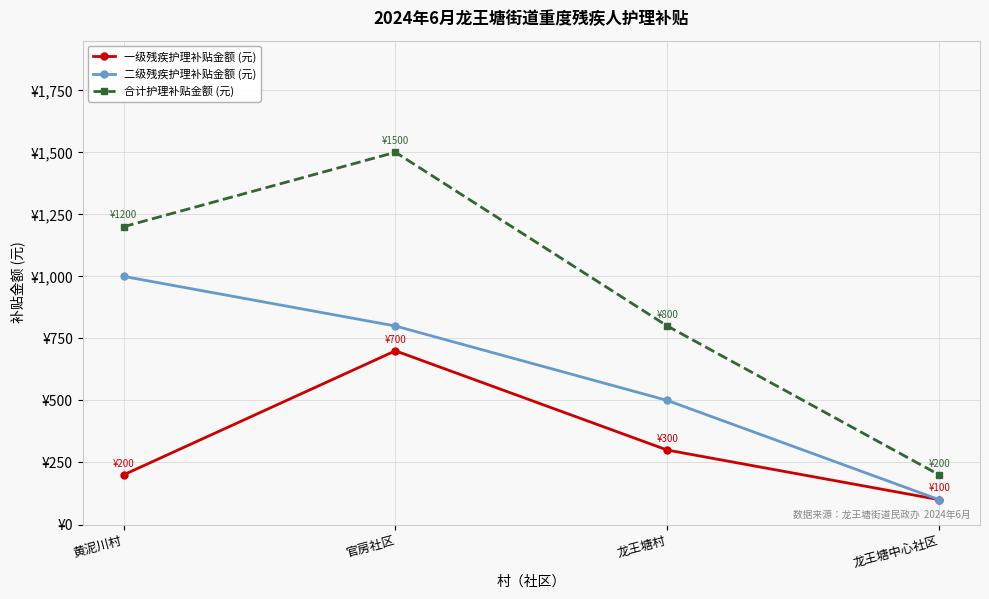

Reading left to right, list all the values displayed in this chart.

一级残疾护理补贴金额 (元): 黄泥川村=200	官房社区=700	龙王塘村=300	龙王塘中心社区=100
二级残疾护理补贴金额 (元): 黄泥川村=1000	官房社区=800	龙王塘村=500	龙王塘中心社区=100
合计护理补贴金额 (元): 黄泥川村=1200	官房社区=1500	龙王塘村=800	龙王塘中心社区=200